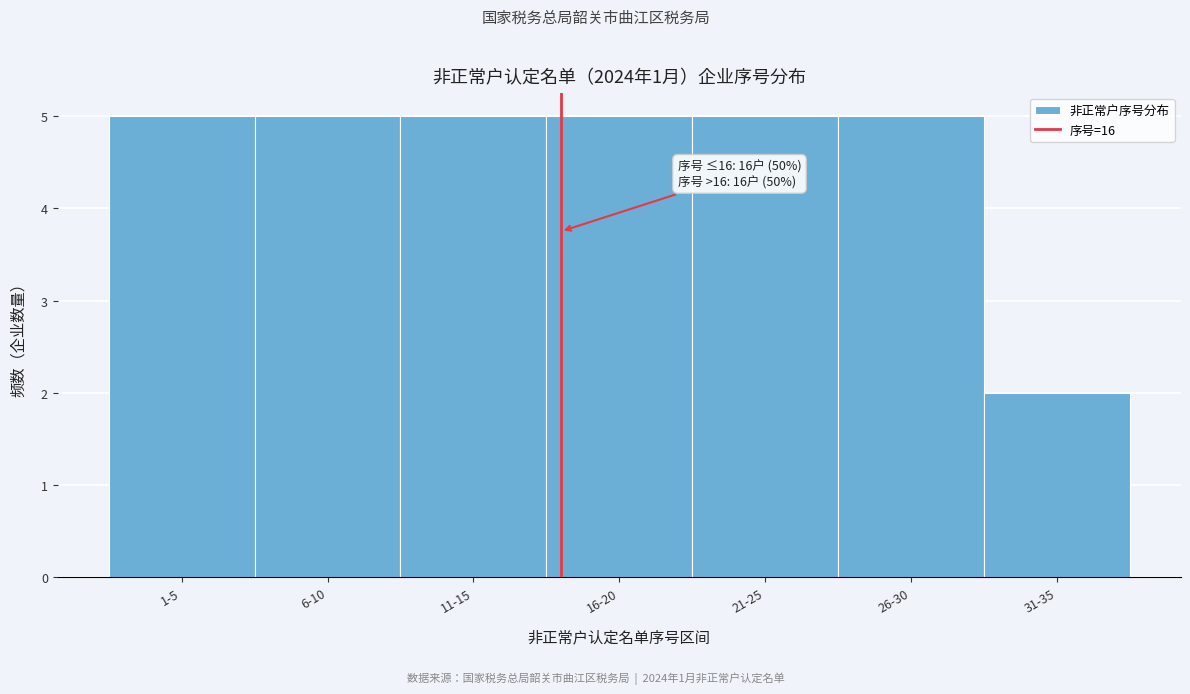

Reading left to right, list all the values displayed in this chart.

5	5	5	5	5	5	2